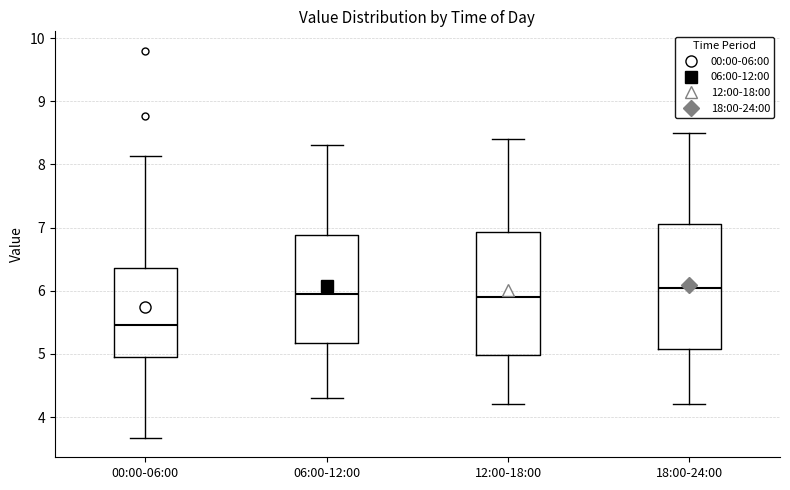

Where does the median line of the box for 00:00-06:00 sit on the y-axis? The values are not printed on the chart, so give them approximately, as read against the axis.

5.5